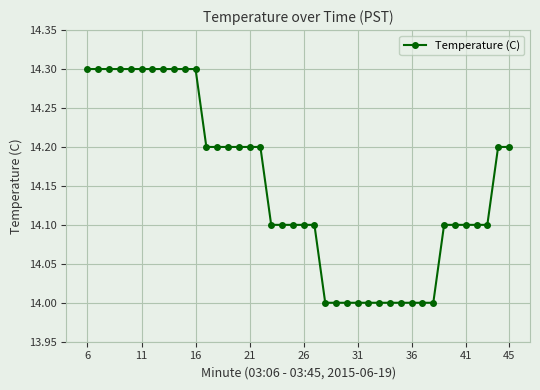

Does the chart display data point markers on the line(s)?

Yes